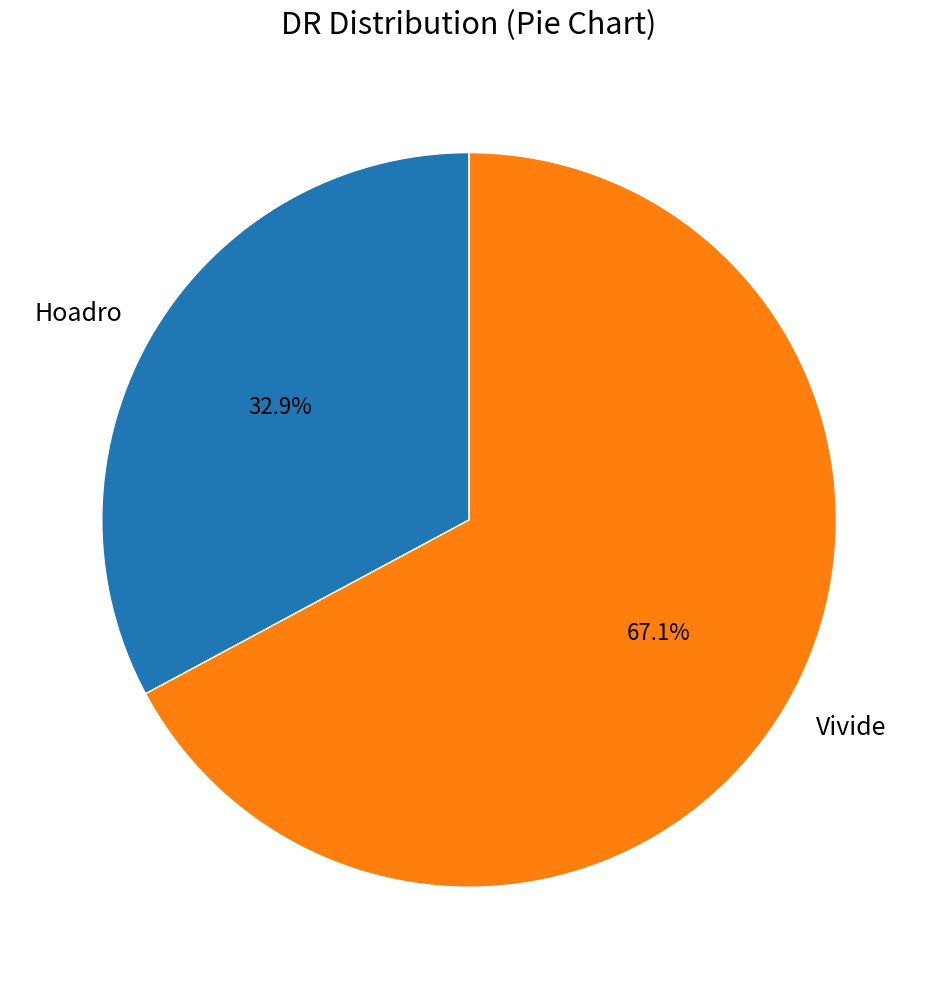

To the nearest percent, what percentage of the pie is Hoadro?

33%